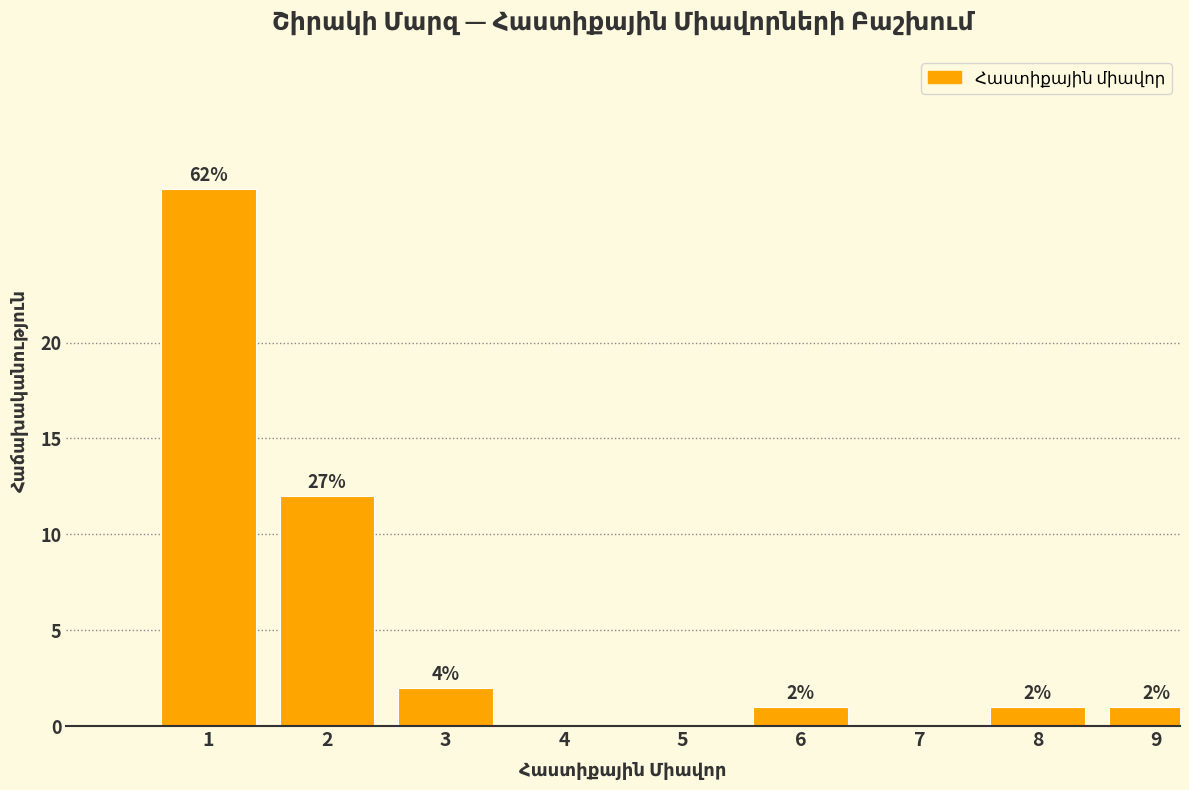

Reading right to left, extract all data points from this chart.

9=1	8=1	7=0	6=1	5=0	4=0	3=2	2=12	1=28